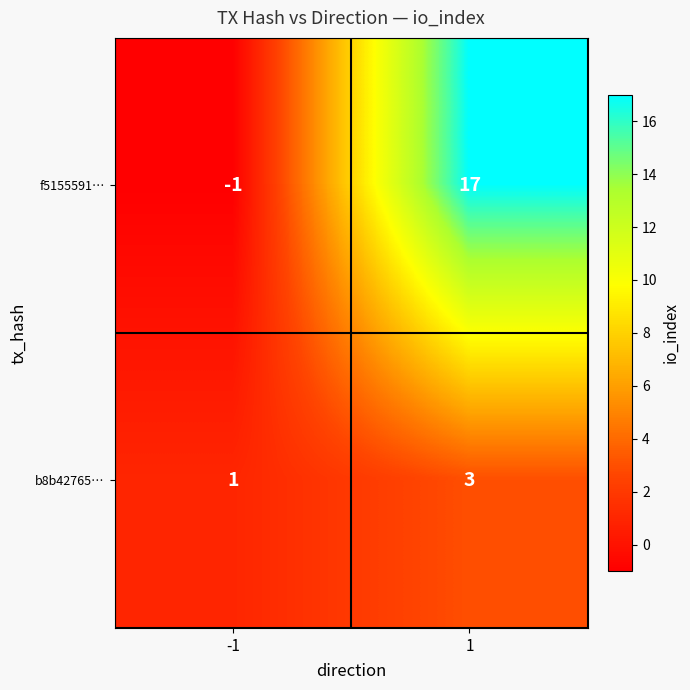

Rank the series by their average value, from lowest to highest.

b8b42765…, f5155591…